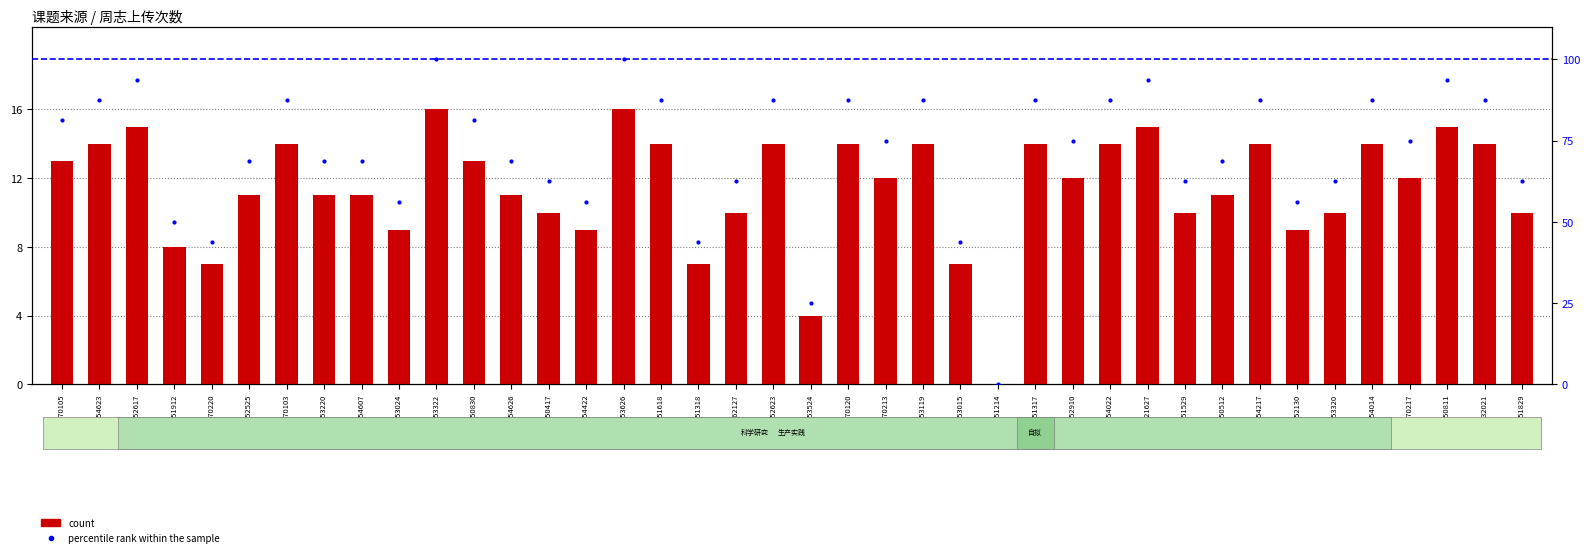

What is the total value across all series at 2135052525?

79.8